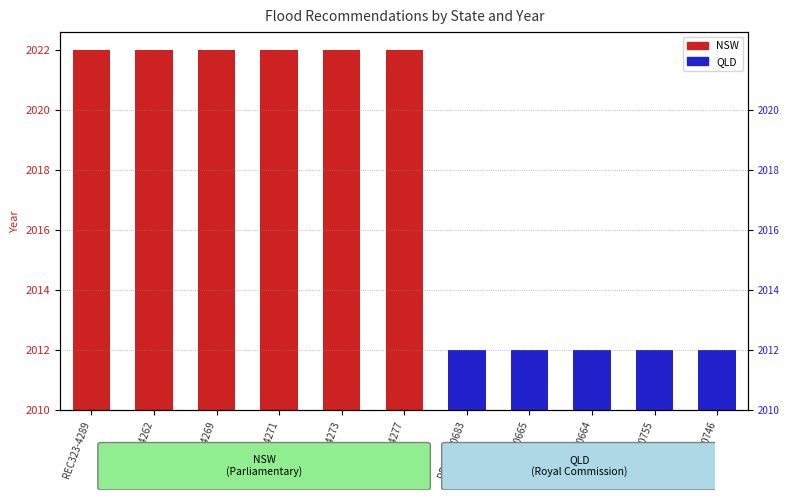

The value of QLD (Royal Commission) at REC323-4273 is 1. True or false?

False